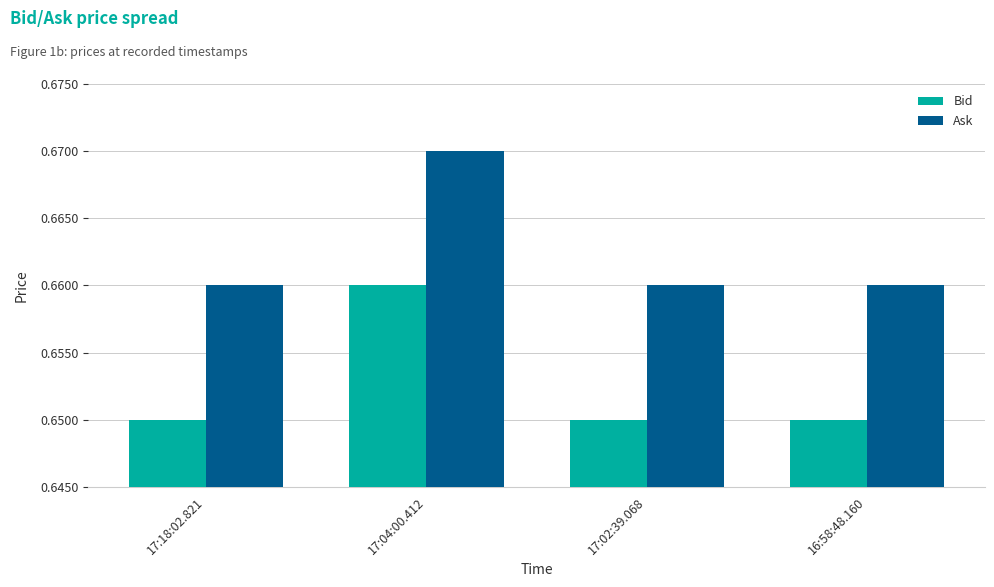

Is it true that Bid equals 1.0 at 17:18:02.821?

False